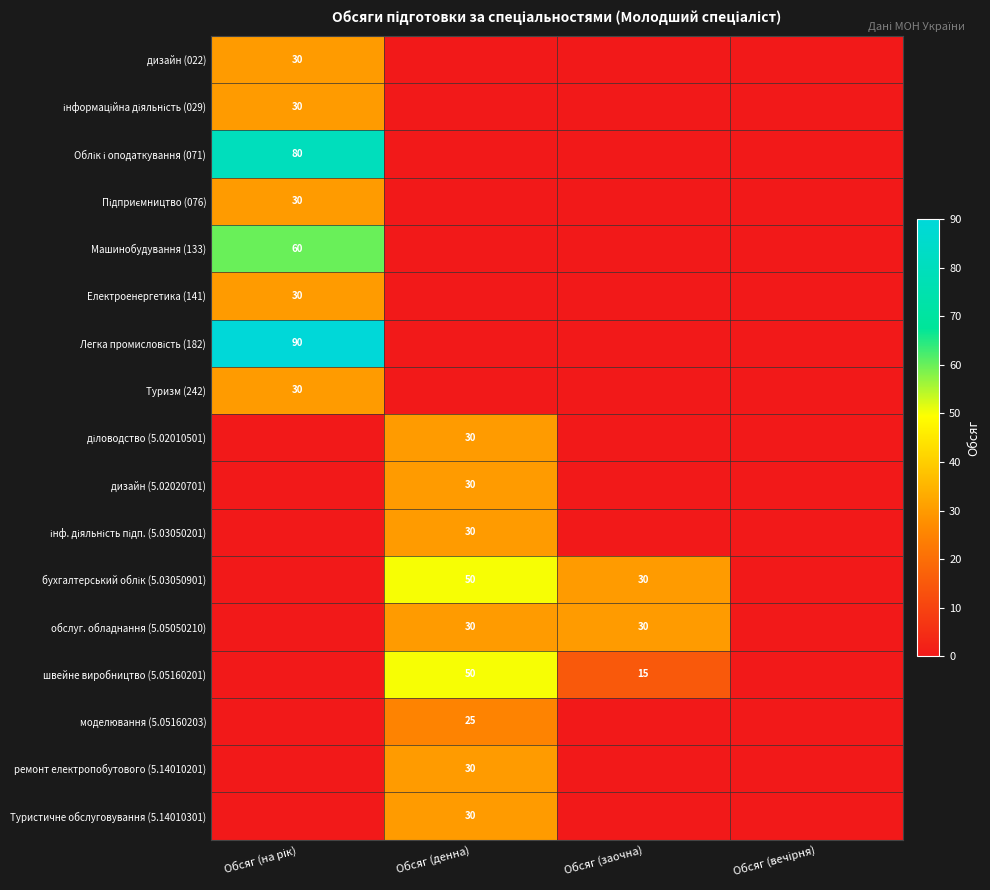

The швейне виробництво (5.05160201) series shows 6 at Обсяг (заочна). True or false?

False